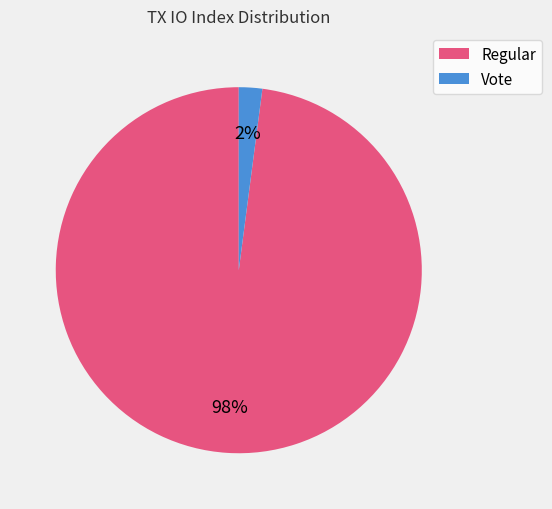

Is it true that Vote is 2% of the pie?

True